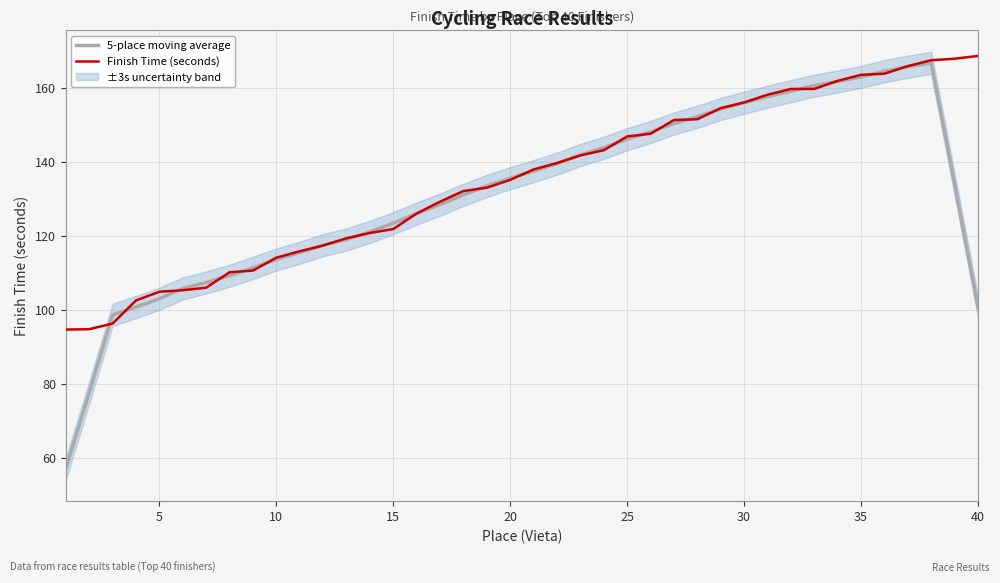

What is the minimum value shown in the chart?

57.2